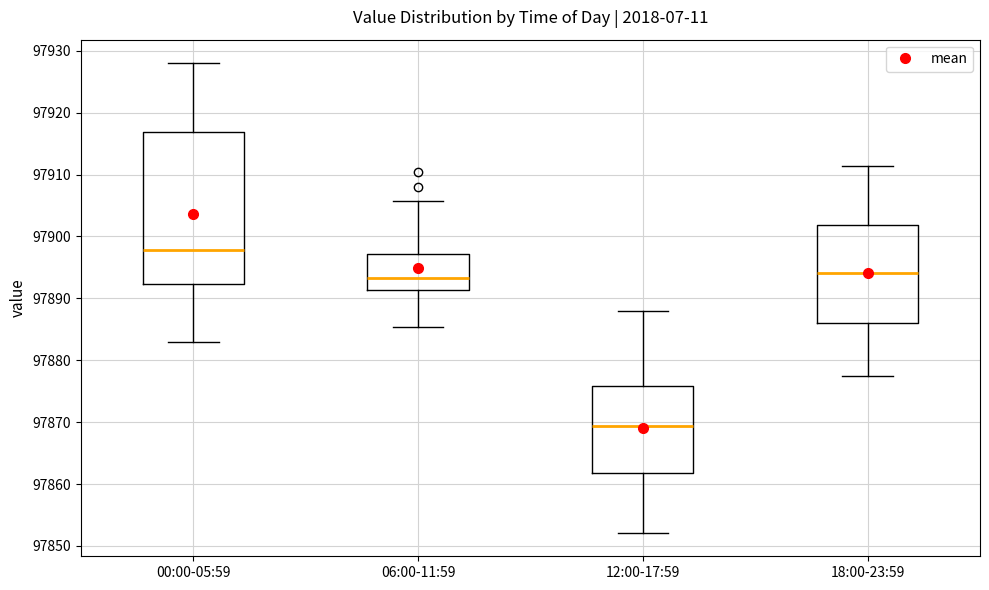

Which box is the tallest, from its lower edge to its upper edge?

00:00-05:59